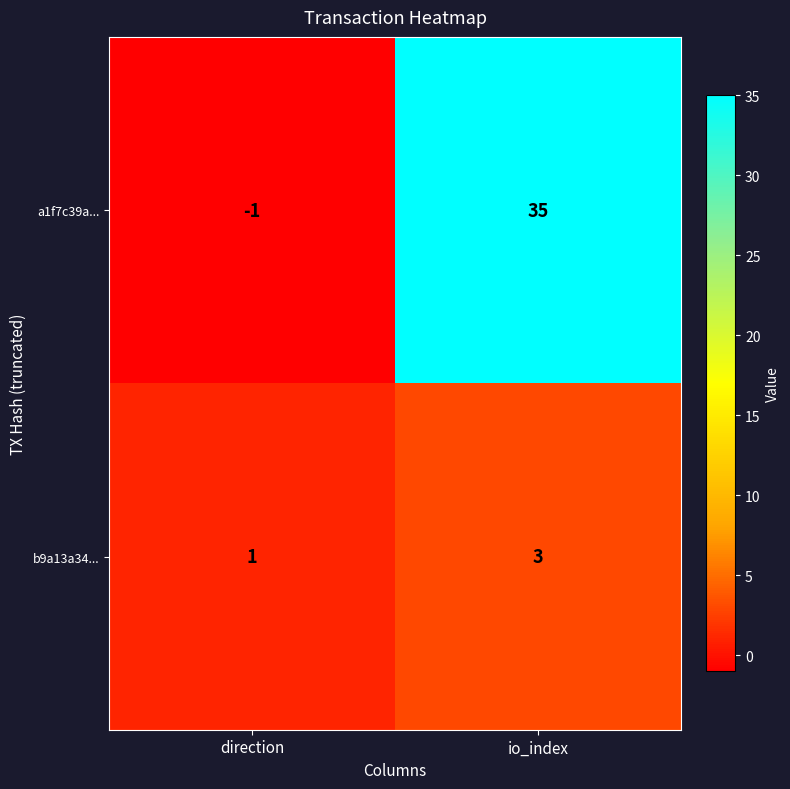

The b9a13a34... series shows 3 at io_index. True or false?

True